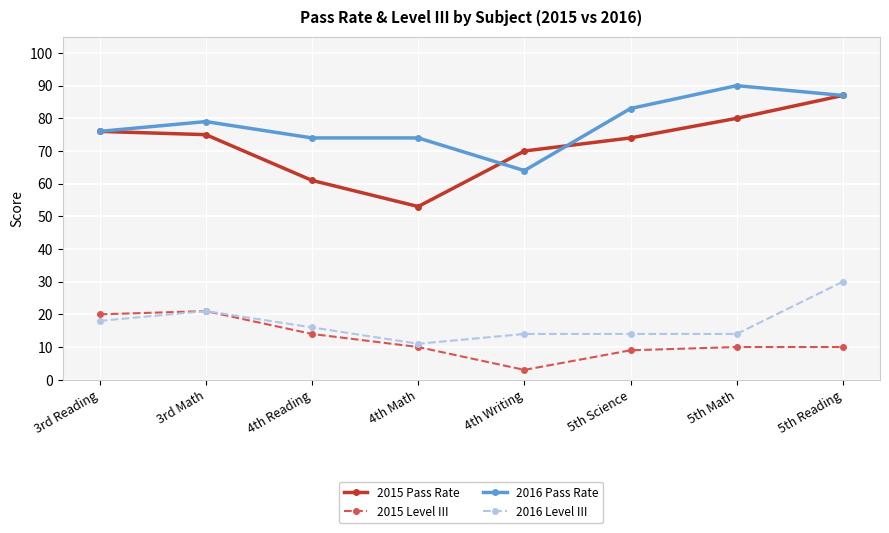

At which label does 2015 Level III first exceed 10?

3rd Reading